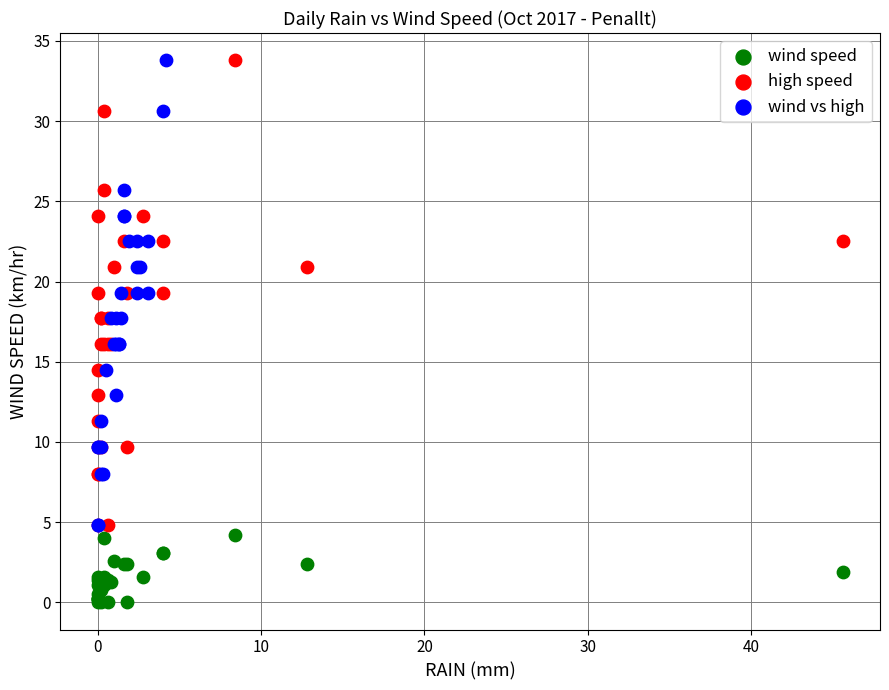

What are all the series names shown in the legend?

wind speed, high speed, wind vs high